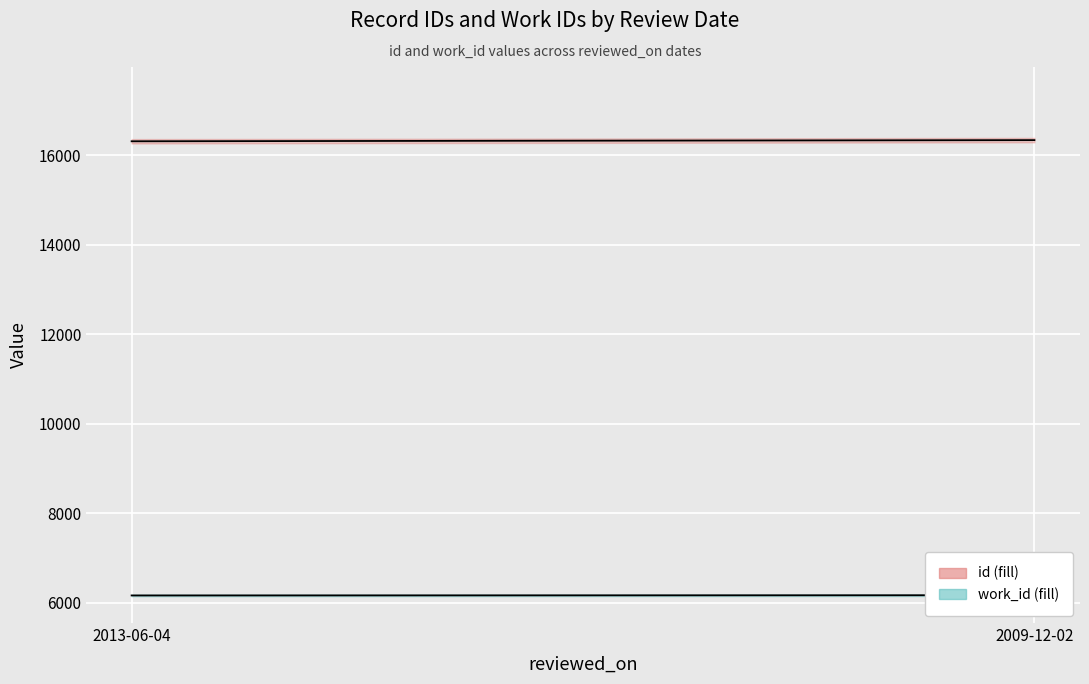

Reading left to right, what are all the values shown in this chart?

id line: 2013-06-04=16311	2009-12-02=16337
work_id line: 2013-06-04=6163	2009-12-02=6168